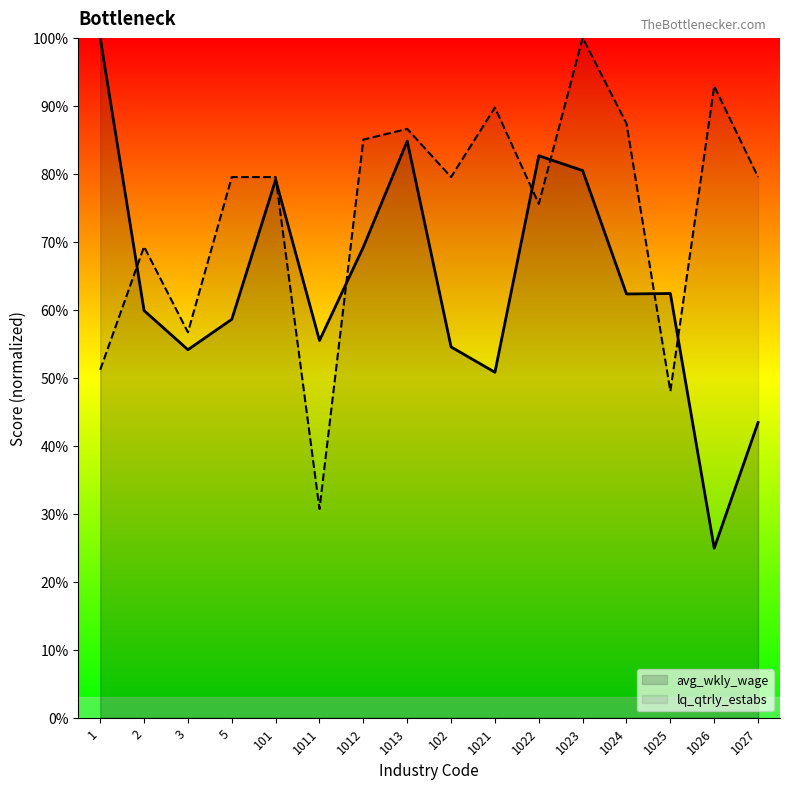

Which has a higher value, 1022 or 3?

1022